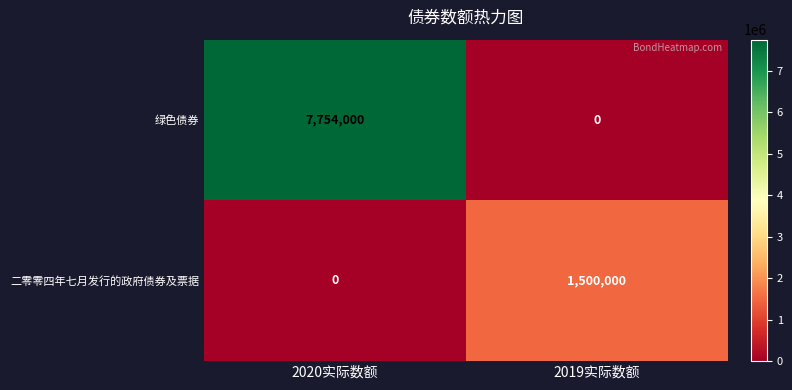

Which category has the highest value in the 绿色债券 series?

2020实际数额